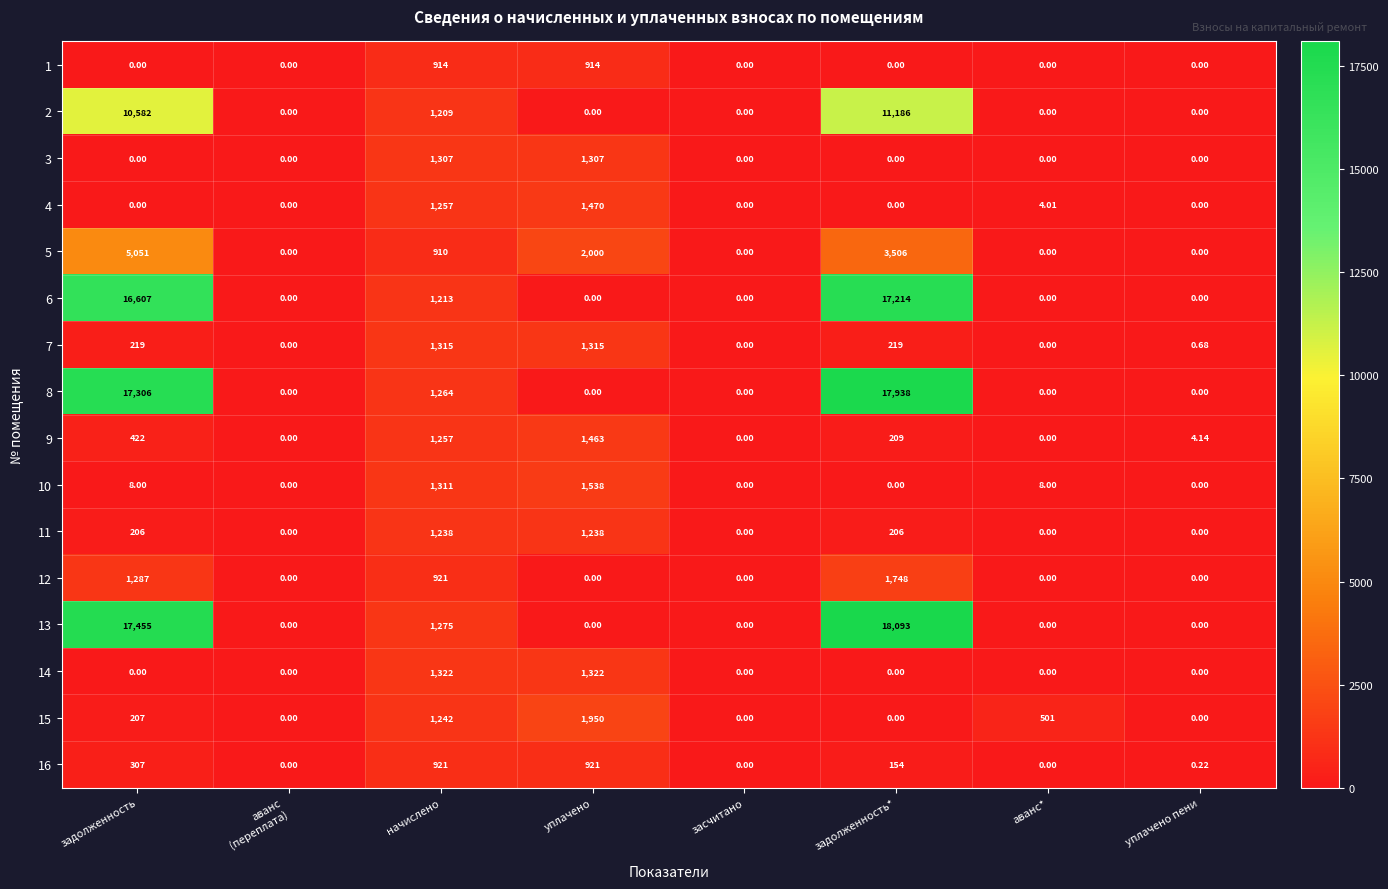

At which category does the chart reach its peak across all series?

задолженность*